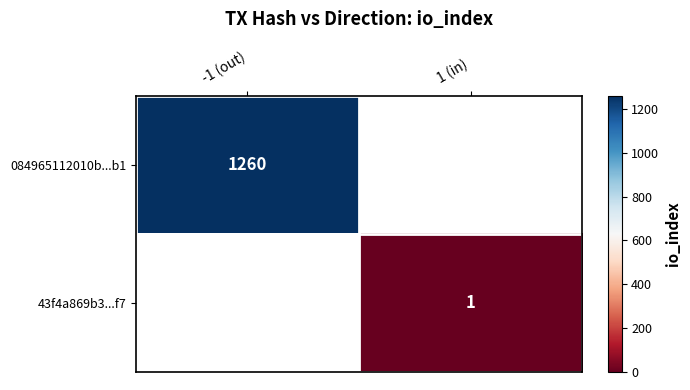

True or false: 43f4a869b3...f7 has a value of 0 at 1 (in).

False